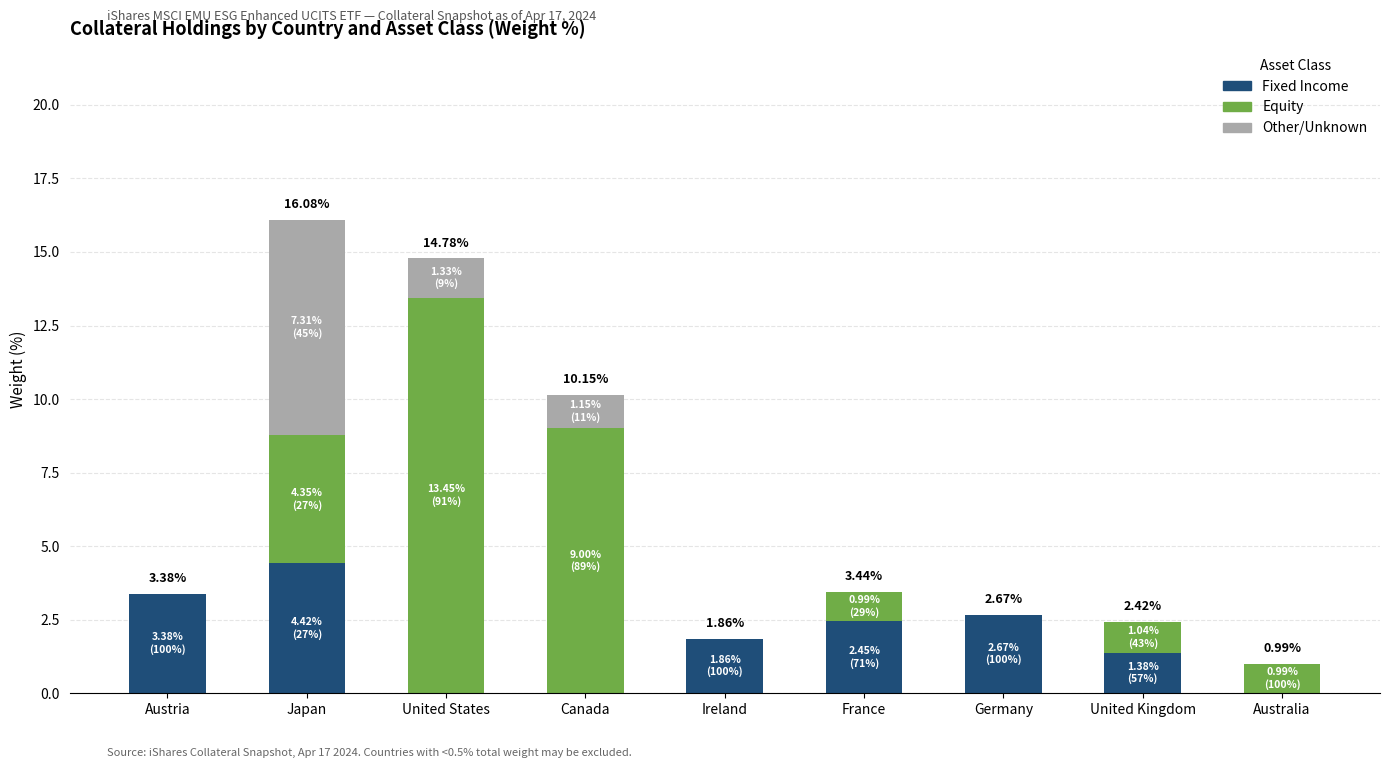

What is the sum of all Fixed Income values?

16.2